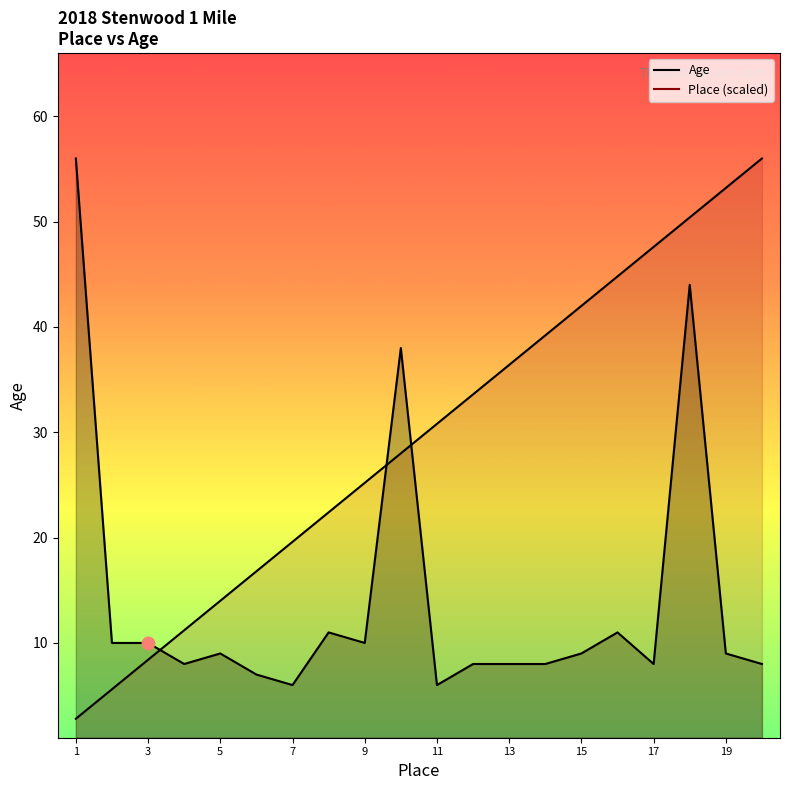

At how many categories does at least one series exceed 36?

10